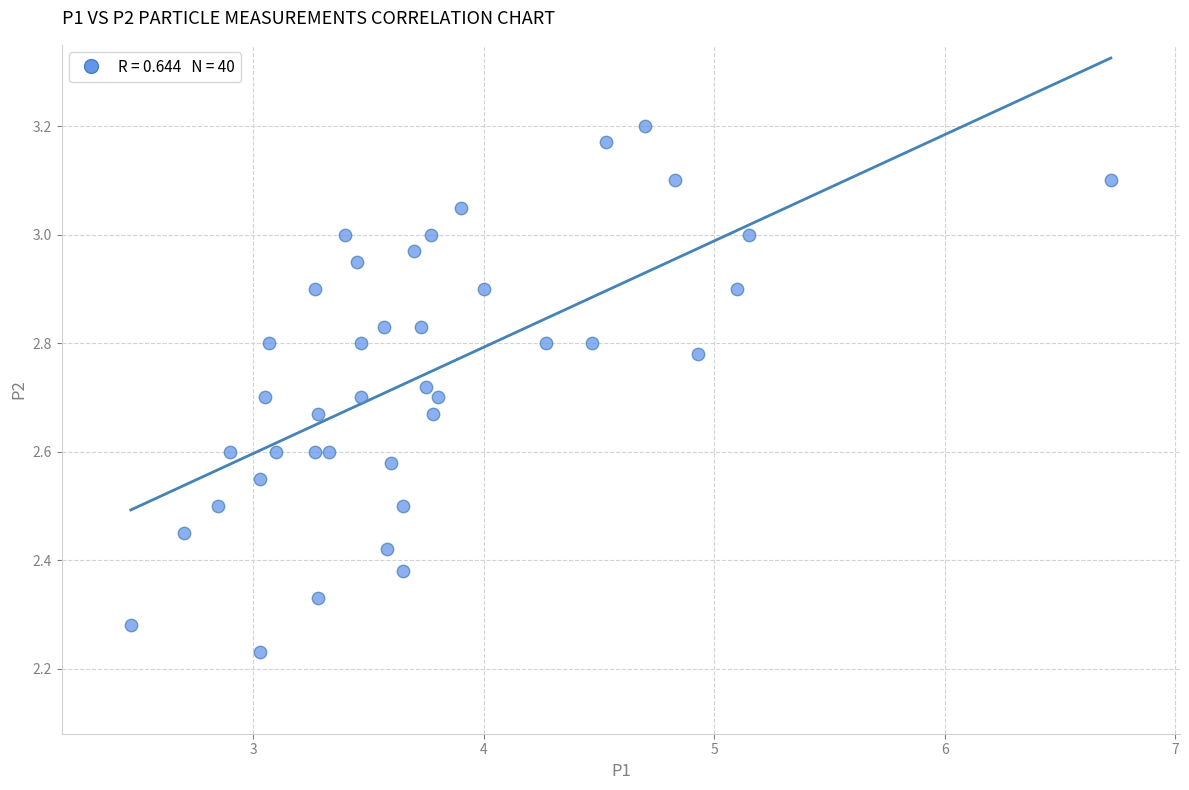

What is the range of Y values (max minus min)?

1.0